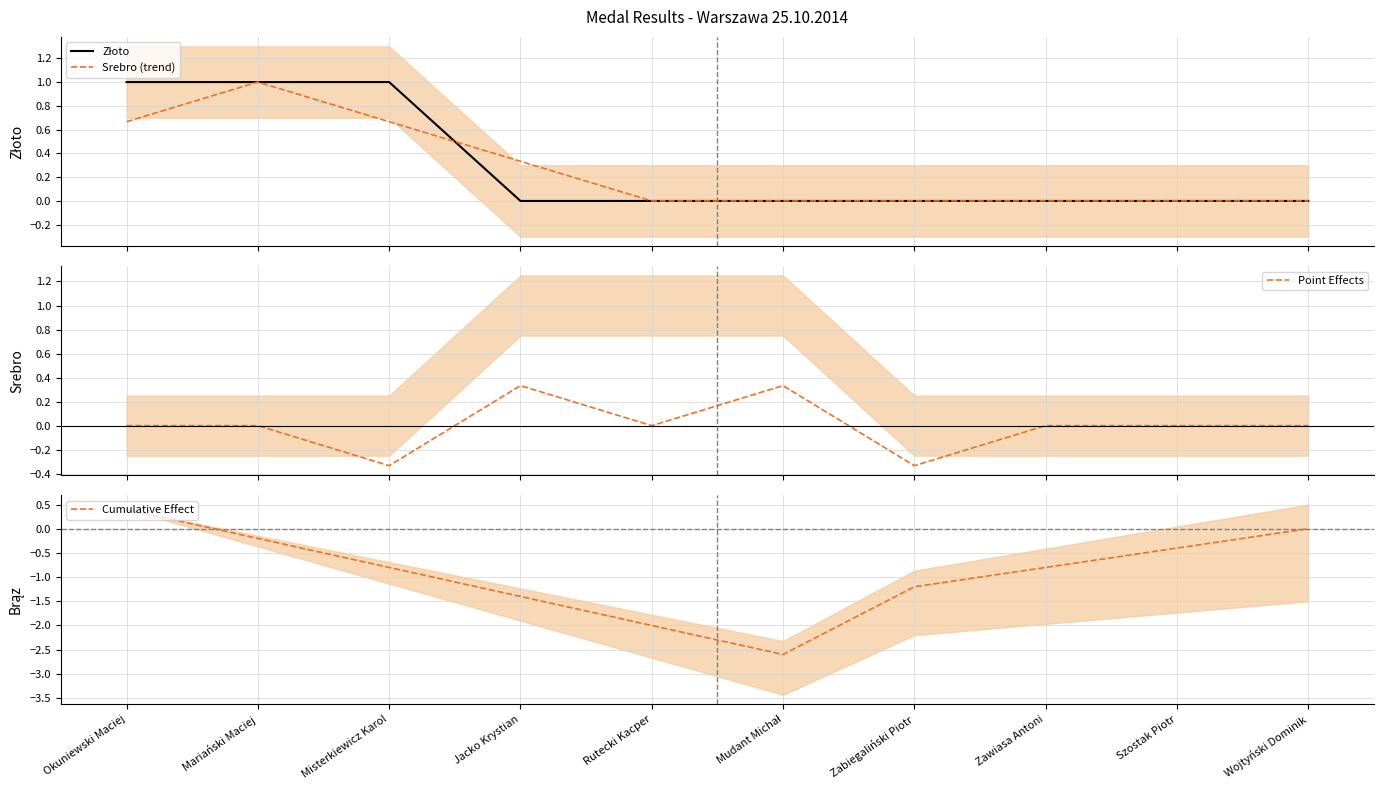

The Cumulative Effect series shows -2.0 at Jacko Krystian. True or false?

False